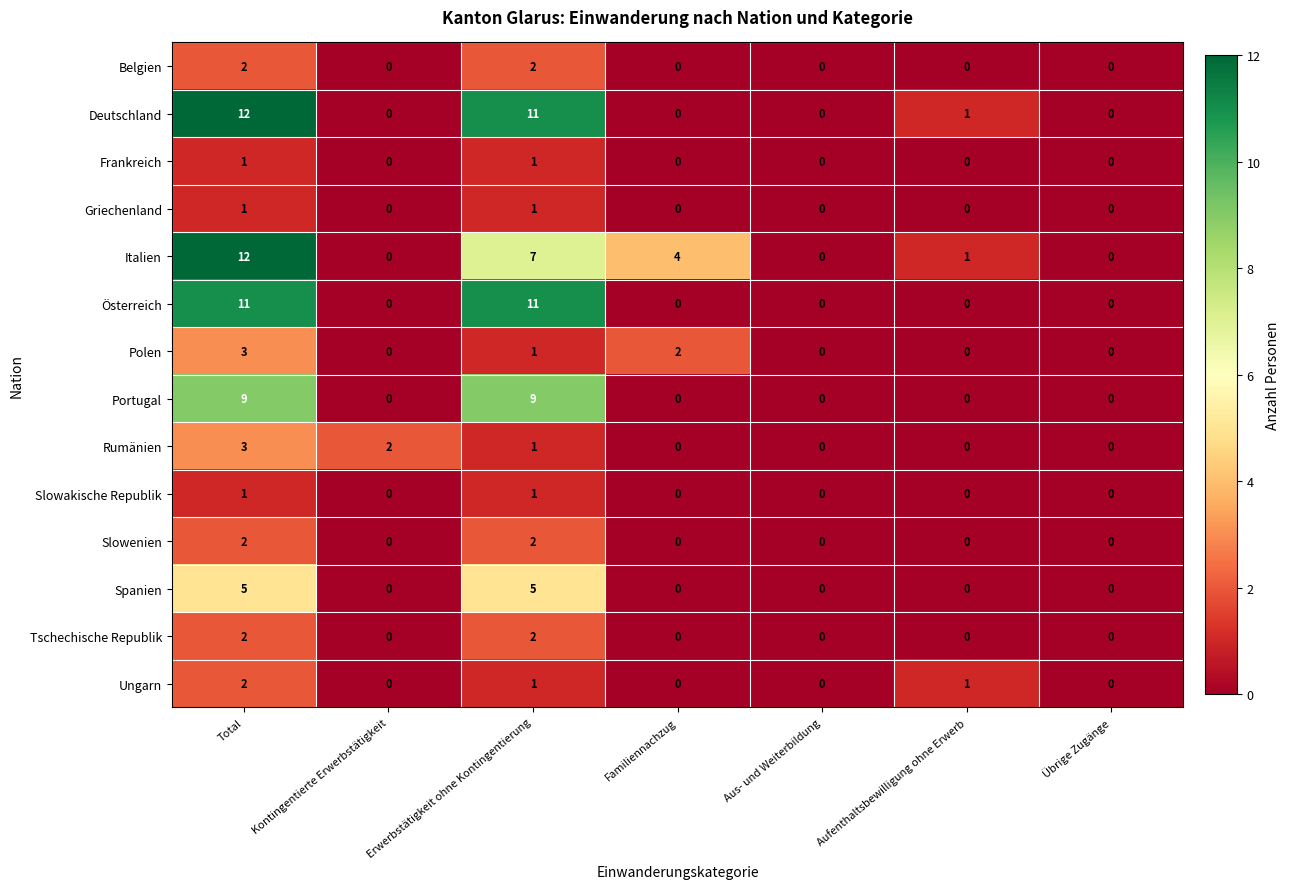

What is the average value of the Portugal series?

3